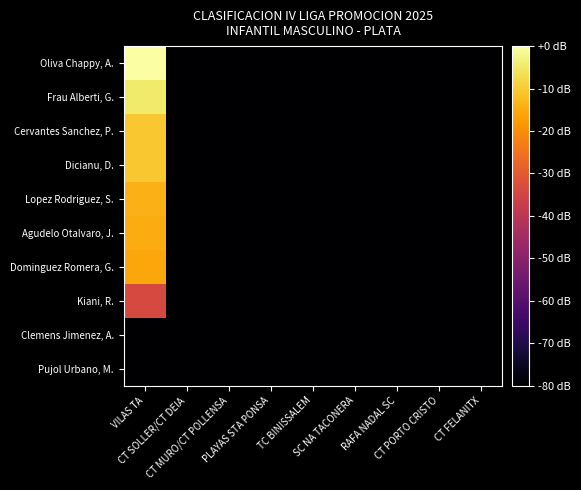

How many series are shown in this chart?

10